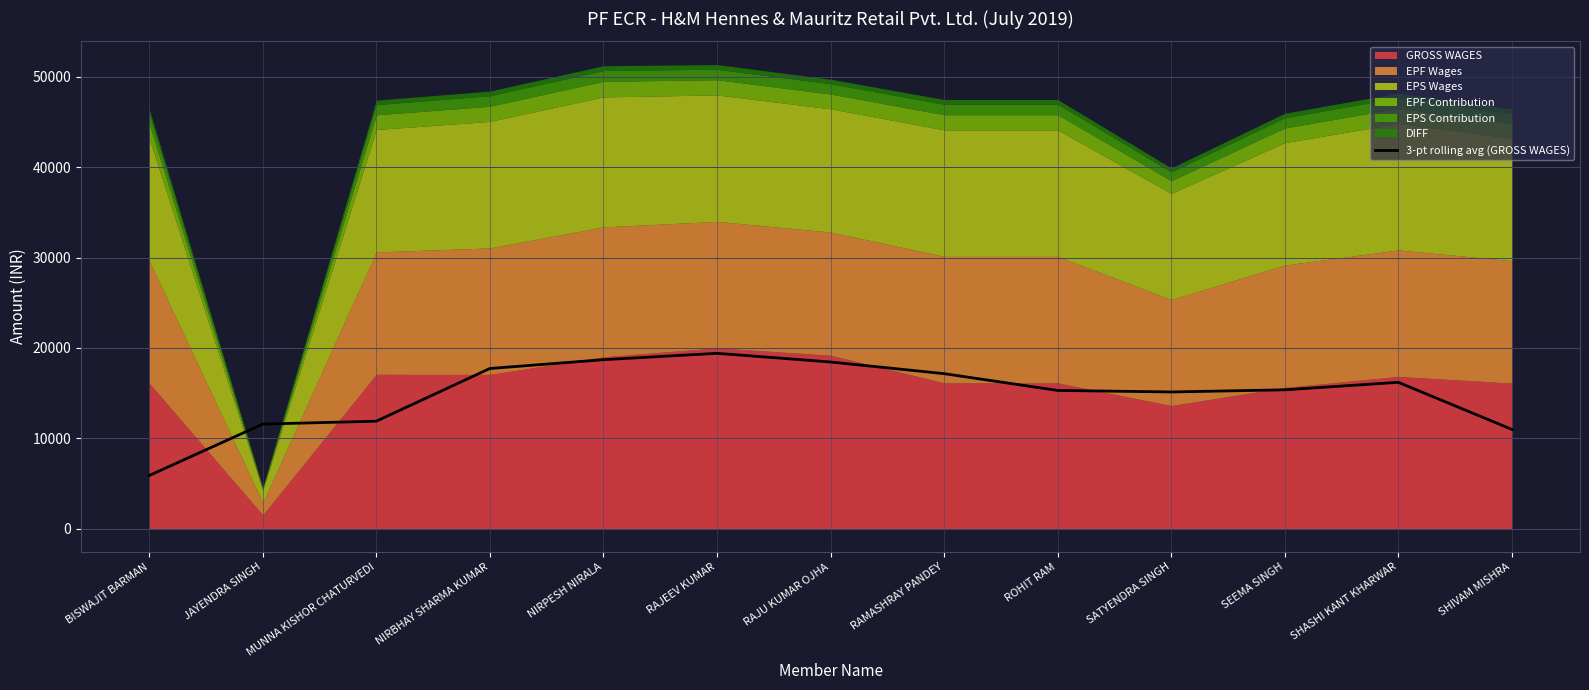

True or false: the data shows 16196.0 at SHASHI KANT KHARWAR.

True